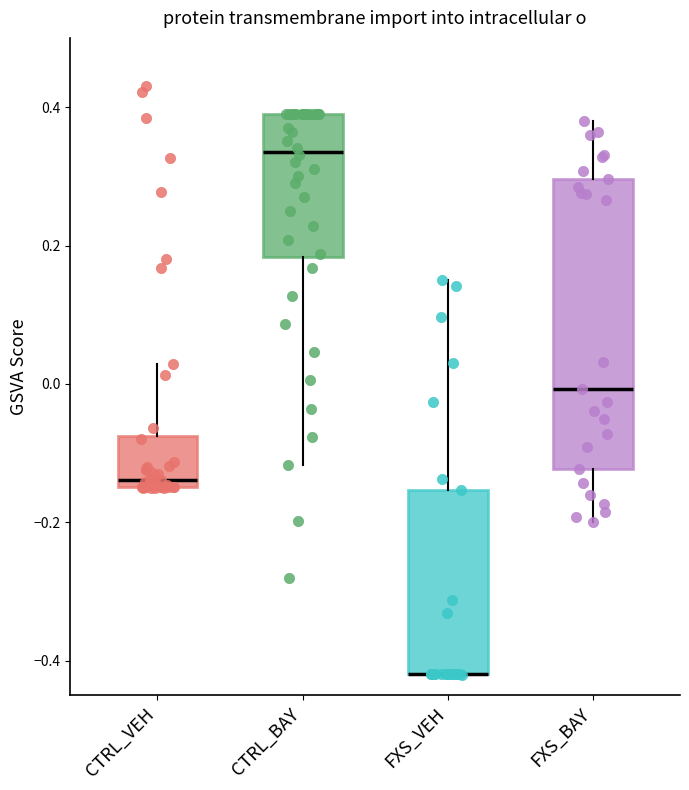

Reading left to right, read every box against the y-axis: the position of its median line, the range the box covers, and the ends of its whiskers. The values are not printed on the chart, so give them approximately, as read against the axis.

CTRL_VEH: median -0.14 (just above the box's lower edge), box -0.14 to -0.08, whiskers -0.14 to 0.02
CTRL_BAY: median 0.34, box 0.18 to 0.40, whiskers -0.12 to 0.40
FXS_VEH: median -0.42 (drawn on the box's lower edge), box -0.42 to -0.16, whiskers -0.42 to 0.16
FXS_BAY: median 0.00, box -0.12 to 0.30, whiskers -0.20 to 0.38